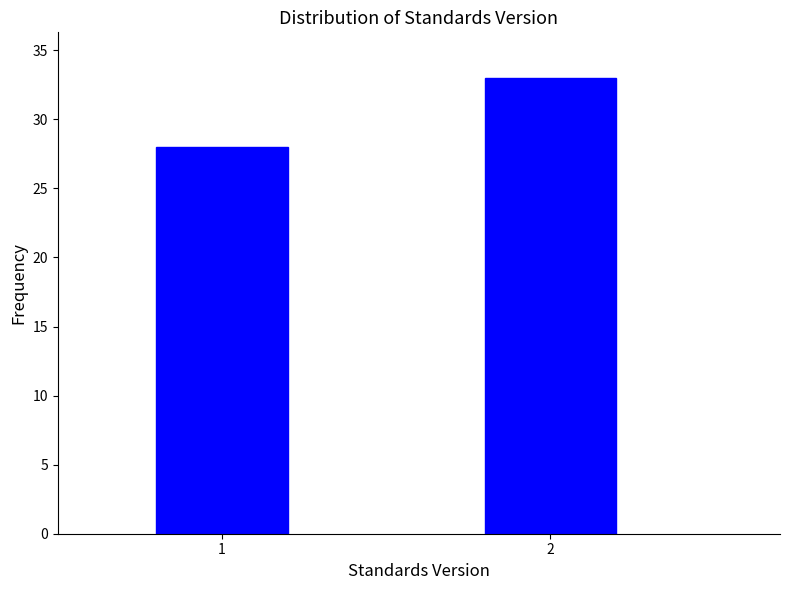

Reading left to right, transcribe all the data shown in this chart.

1=28	2=33